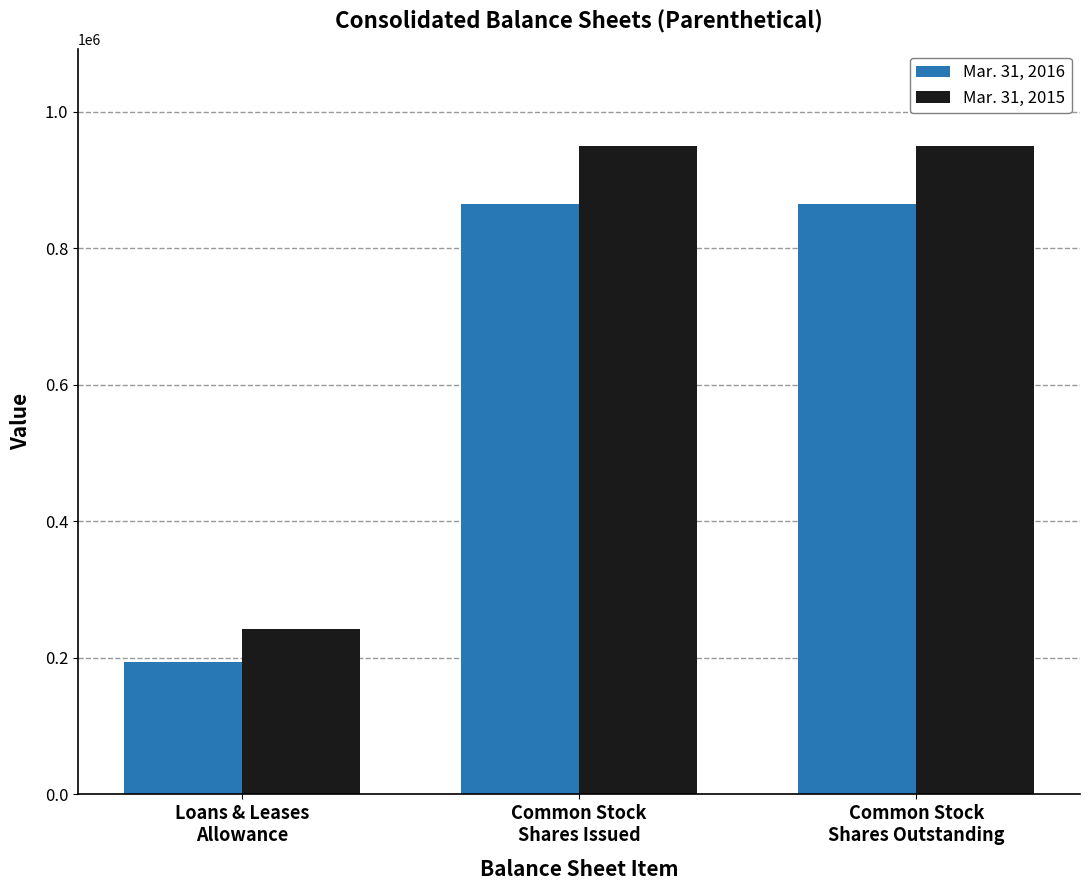

Which category has the lowest value across all series?

Loans & Leases
Allowance